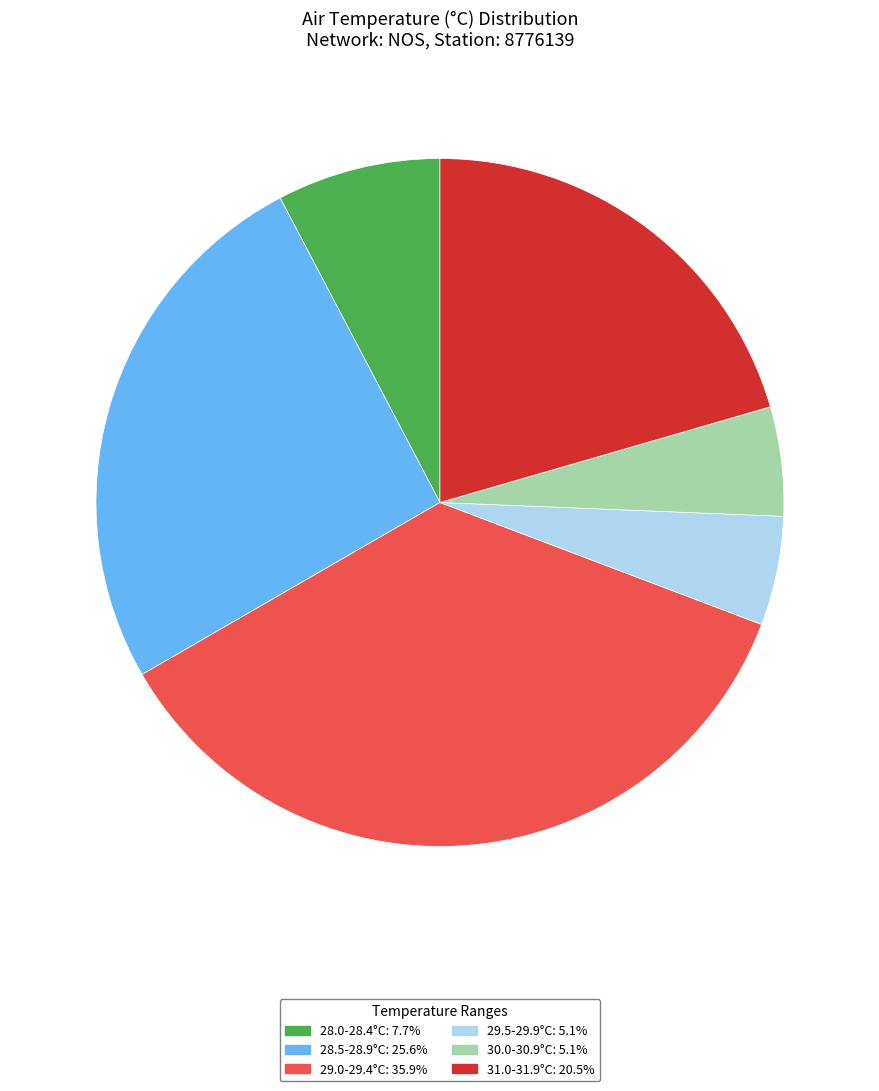

Count the number of slices in the pie.

6